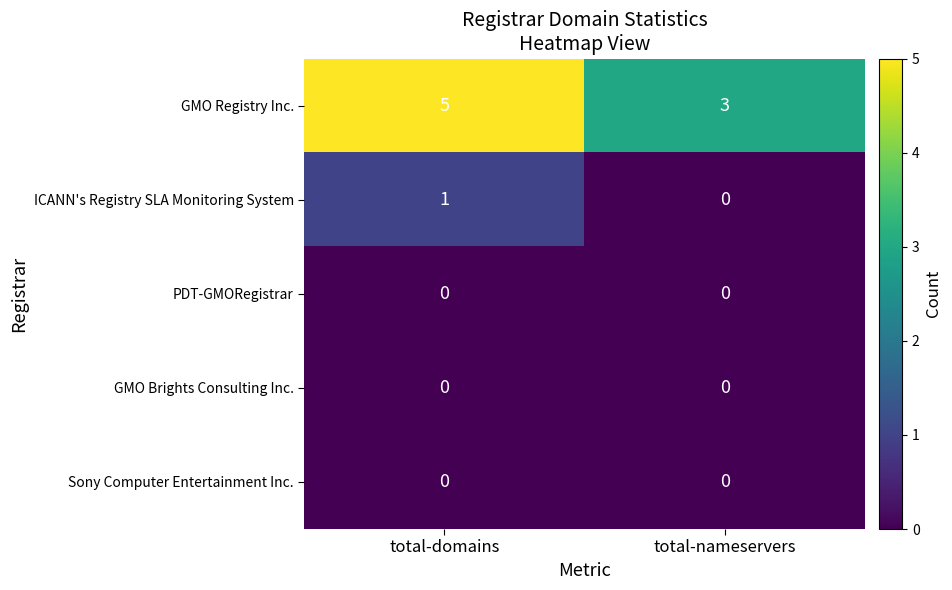

At which category does the chart reach its peak across all series?

total-domains